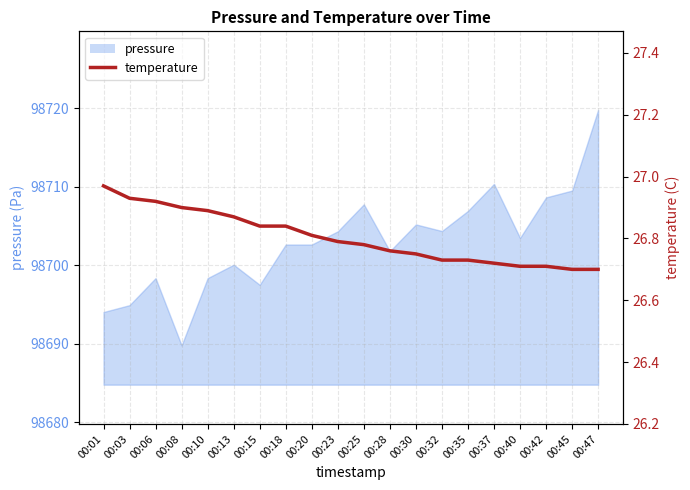

The value at 00:25 is 5.4. True or false?

False